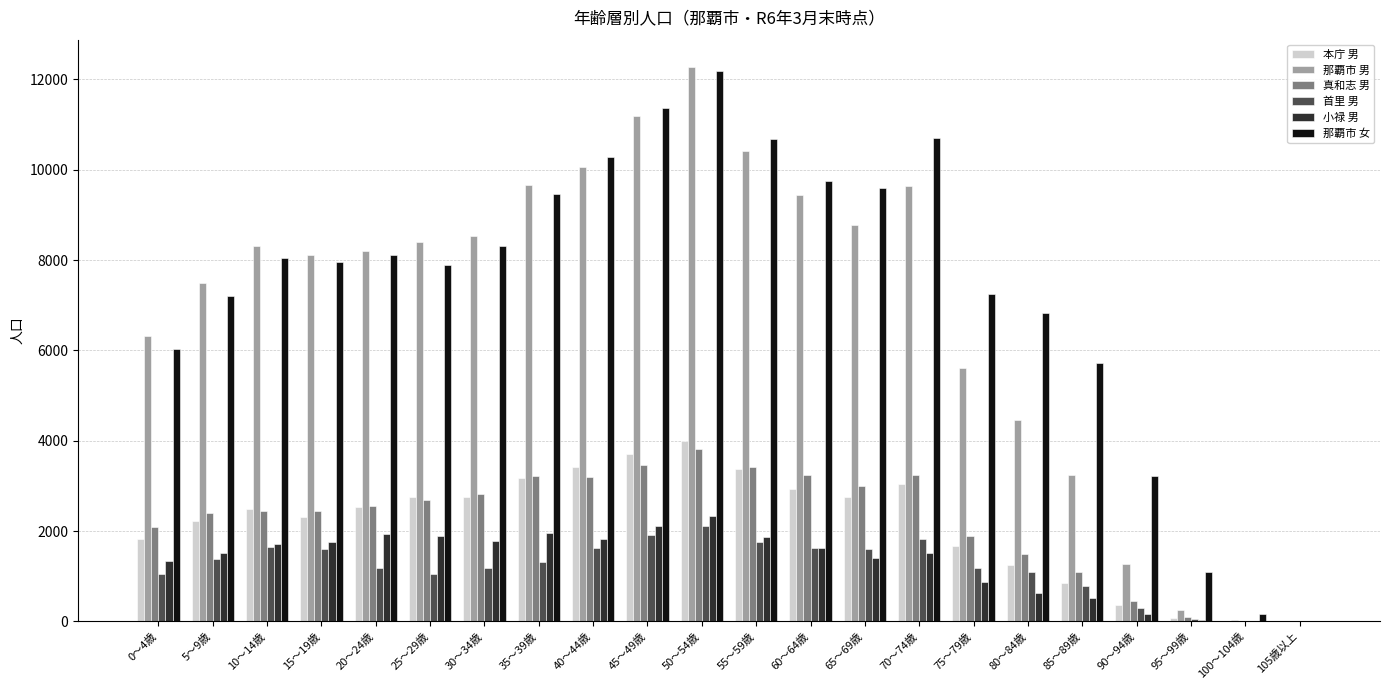

Is the value of 那覇市 女 at 60～64歳 greater than the value of 那覇市 男 at 90～94歳?

Yes